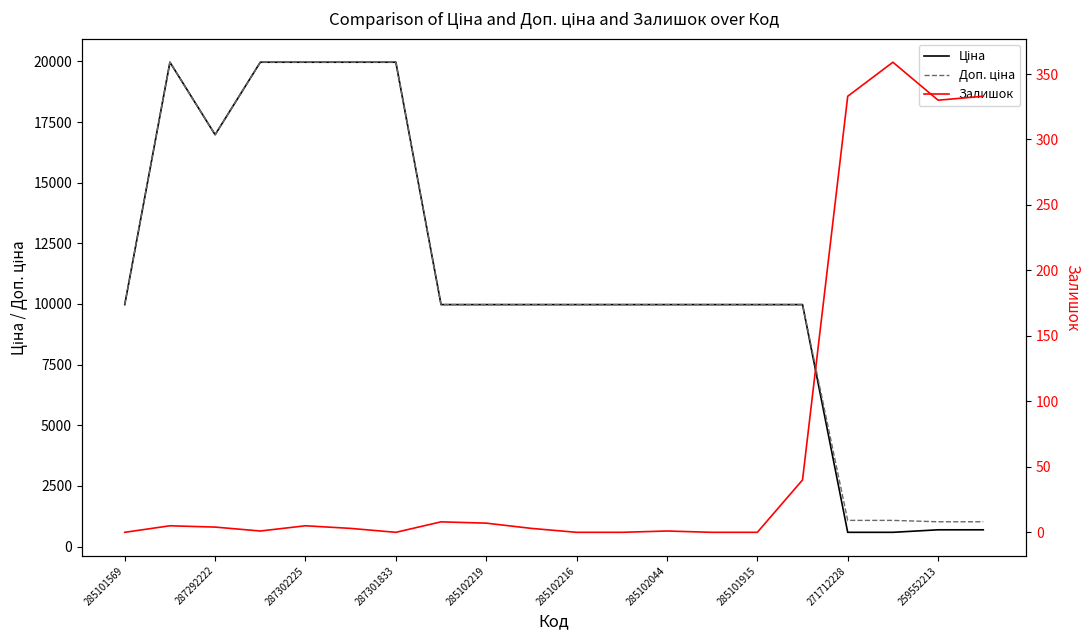

Reading left to right, transcribe all the data shown in this chart.

Ціна: 9975.0	19964.2	16976.3	19964.2	19964.2	19964.2	19964.2	9975.0	9975.0	9975.0	9975.0	9975.0	9975.0	9975.0	9975.0	9975.0	589.9	589.9	693.7	693.7
Доп. ціна: 9975.0	19964.2	16976.3	19964.2	19964.2	19964.2	19964.2	9975.0	9975.0	9975.0	9975.0	9975.0	9975.0	9975.0	9975.0	9975.0	1081.7	1081.7	1024.6	1024.6
Залишок: 0.0	5.0	4.0	1.0	5.0	3.0	0.0	8.0	7.0	3.0	0.0	0.0	1.0	0.0	0.0	40.0	333.0	359.0	330.0	333.0